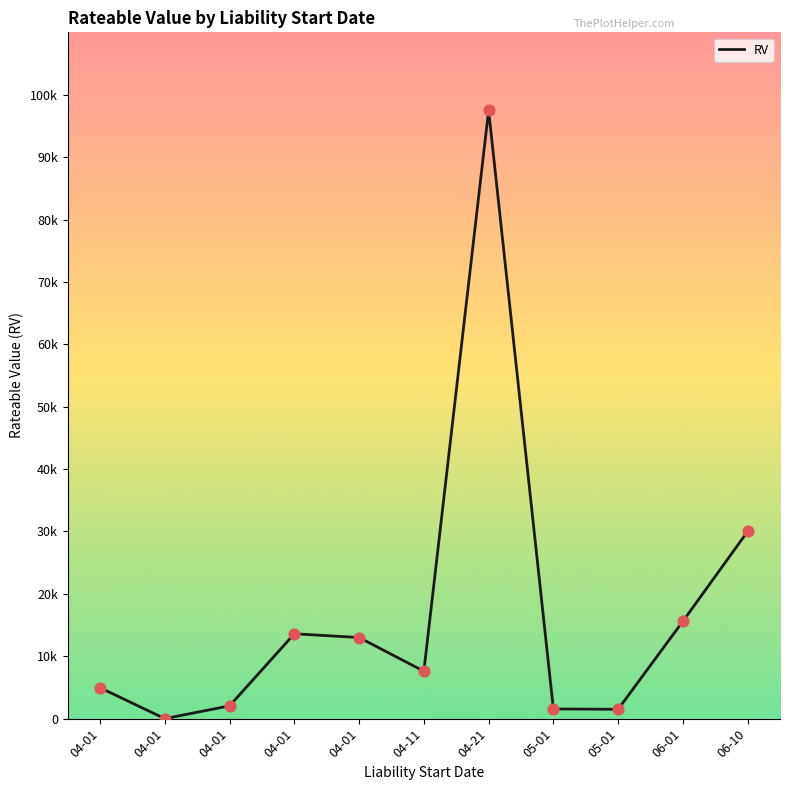

Which has a higher value, 04-01 or 04-01?

04-01